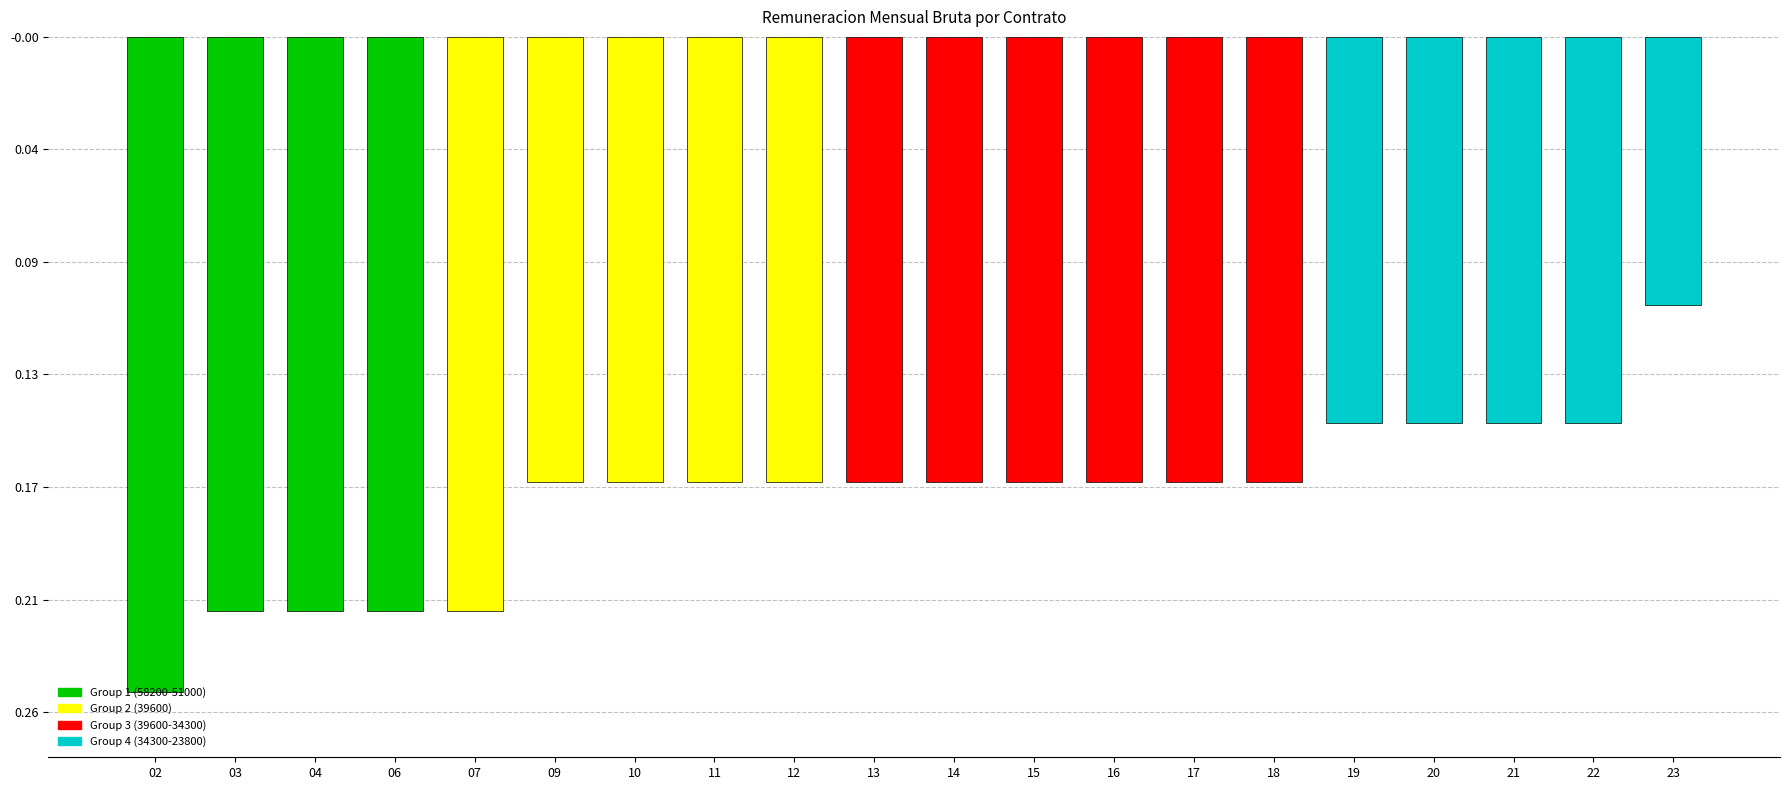

Reading left to right, transcribe all the data shown in this chart.

02=-58200	03=-51000	04=-51000	06=-51000	07=-51000	09=-39600	10=-39600	11=-39600	12=-39600	13=-39600	14=-39600	15=-39600	16=-39600	17=-39600	18=-39600	19=-34300	20=-34300	21=-34300	22=-34300	23=-23800